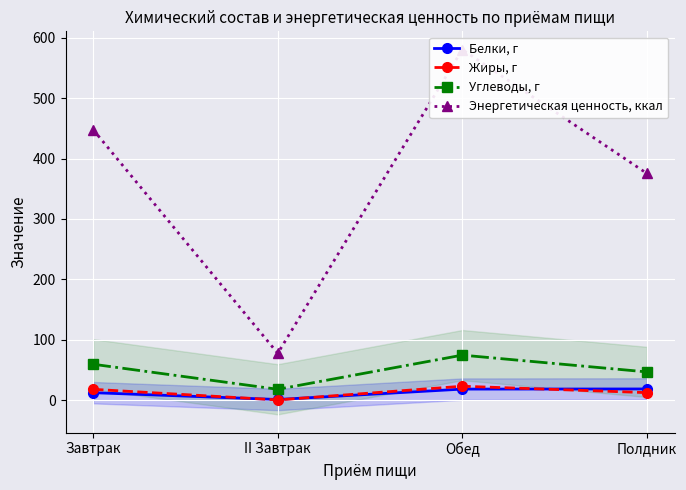

What is the sum of the Энергетическая ценность, ккал values at II Завтрак and Завтрак?

525.2